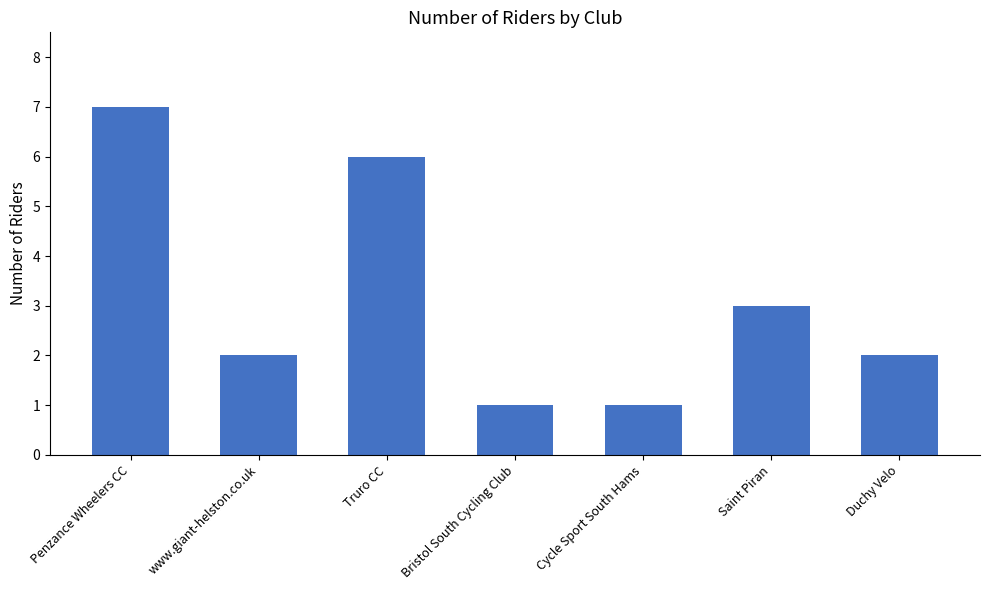

What is the change in value from Cycle Sport South Hams to Saint Piran?

+2